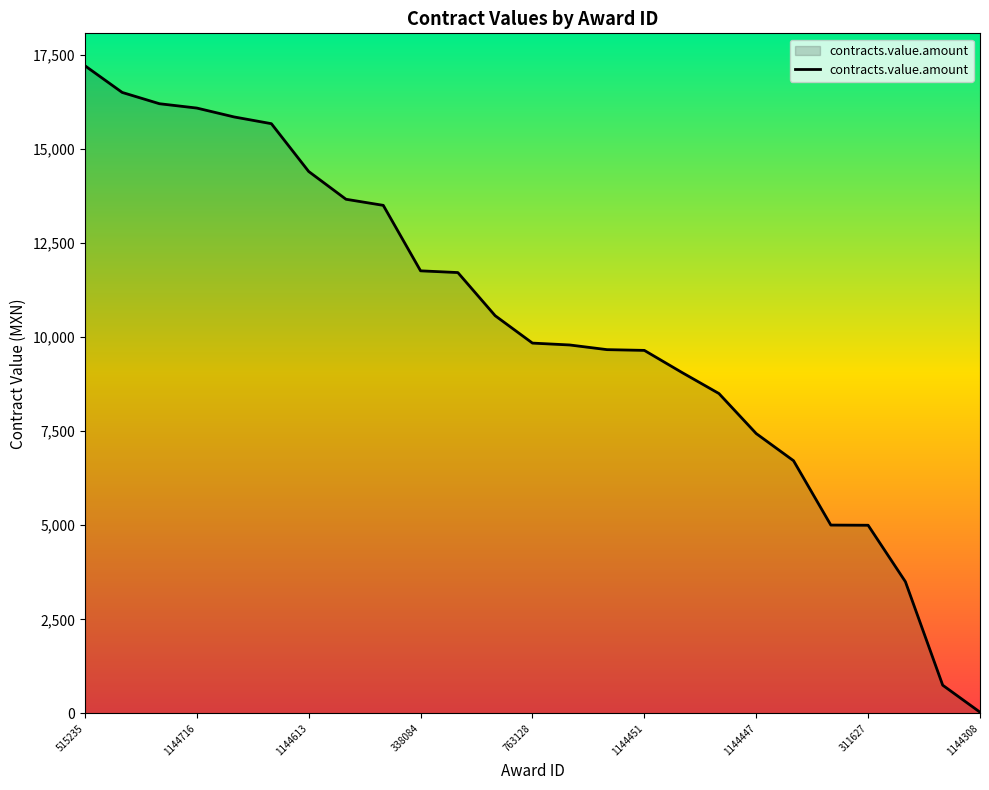

Does the chart have visible grid lines?

No